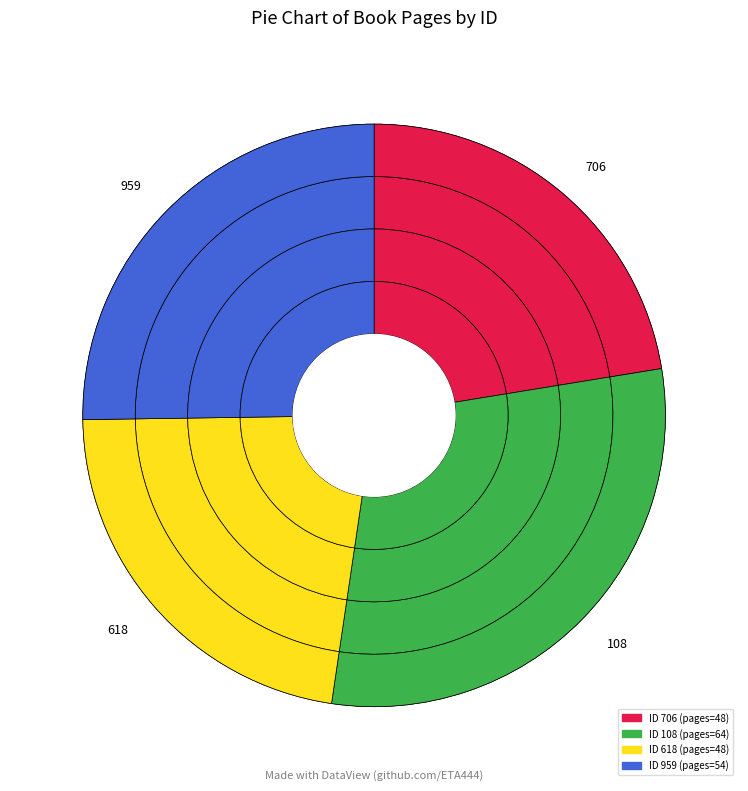

Combined, what portion of the pie is 706 and 959?

47.7%